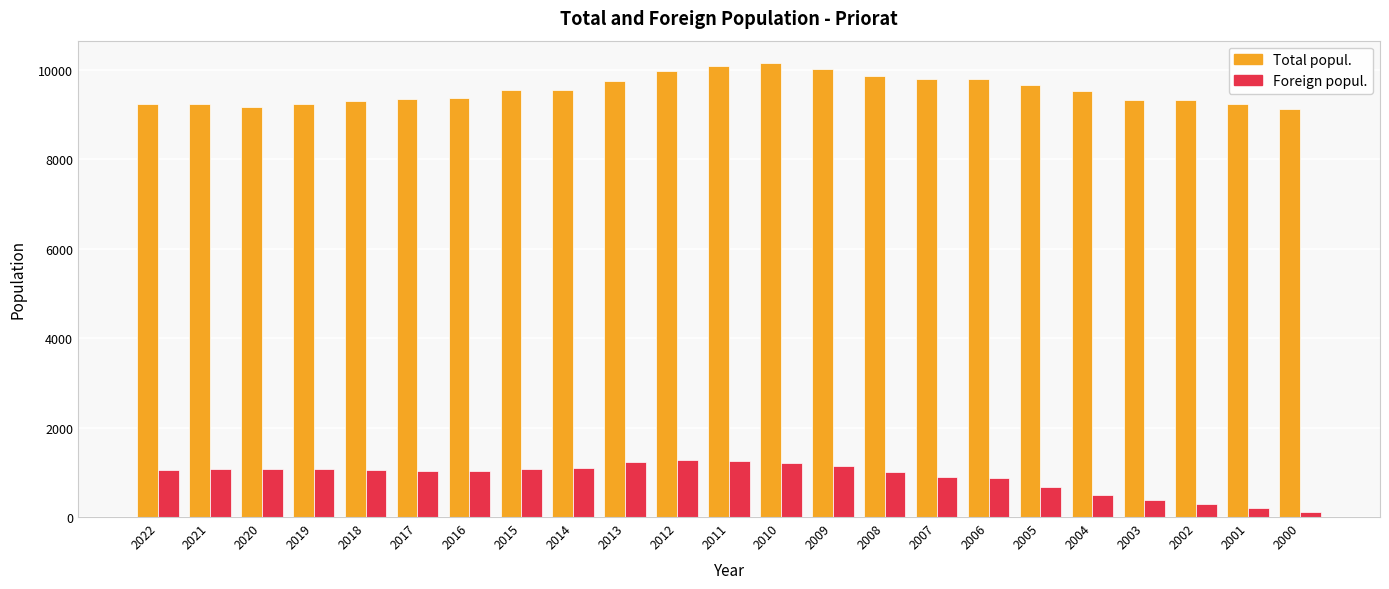

How many bars are there in each group?

2